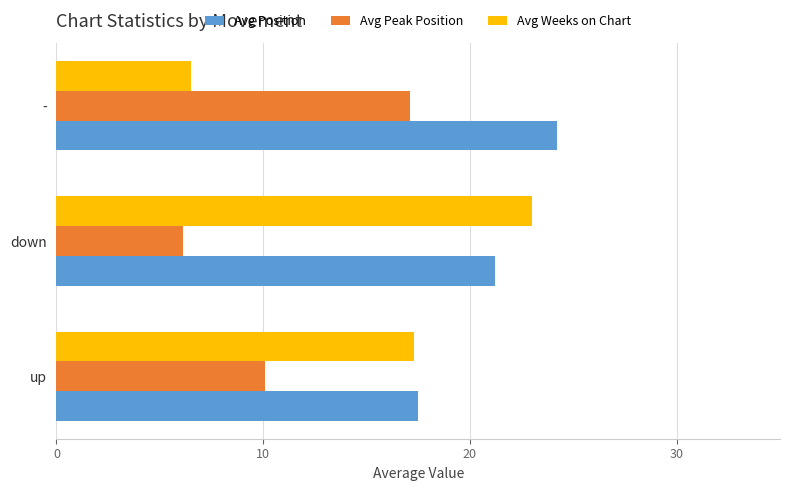

Rank the series by their average value, from highest to lowest.

Avg Position, Avg Weeks on Chart, Avg Peak Position